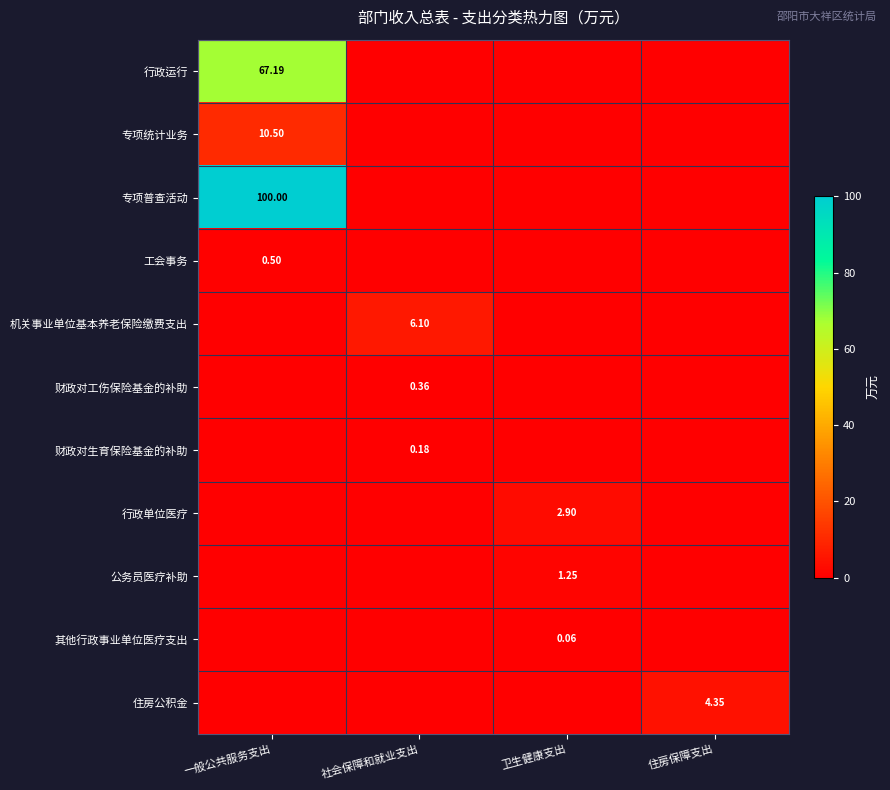

Which series has the largest total across all categories?

专项普查活动